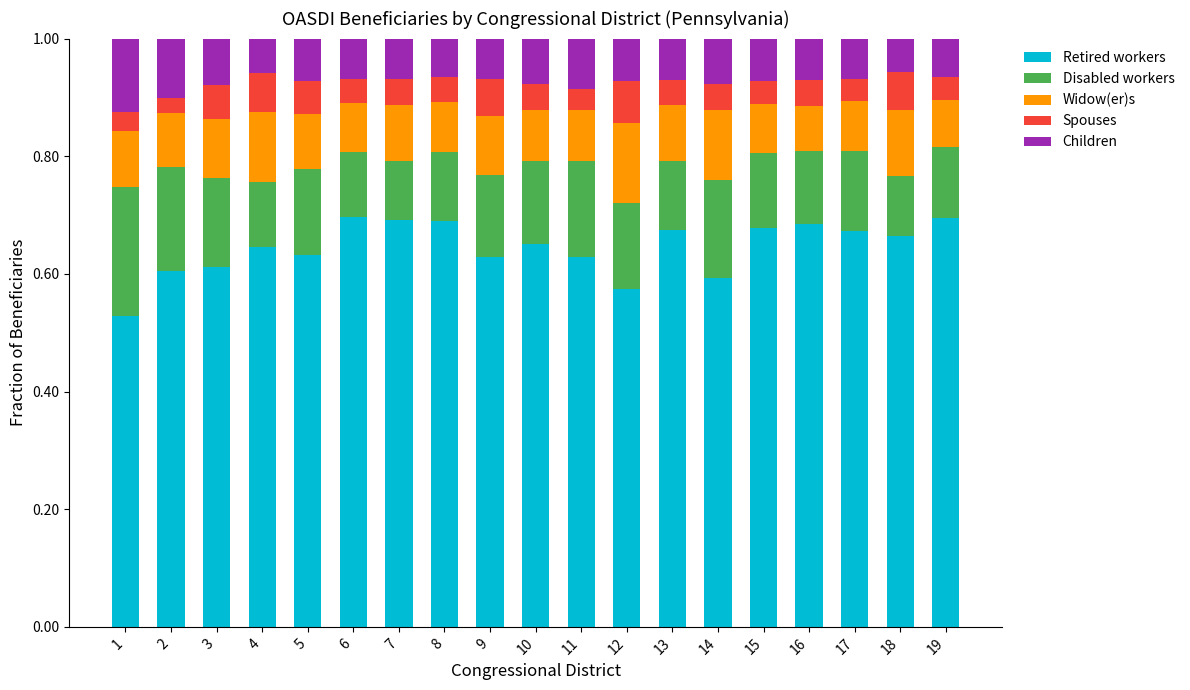

What is the sum of all Retired workers values?

12.2